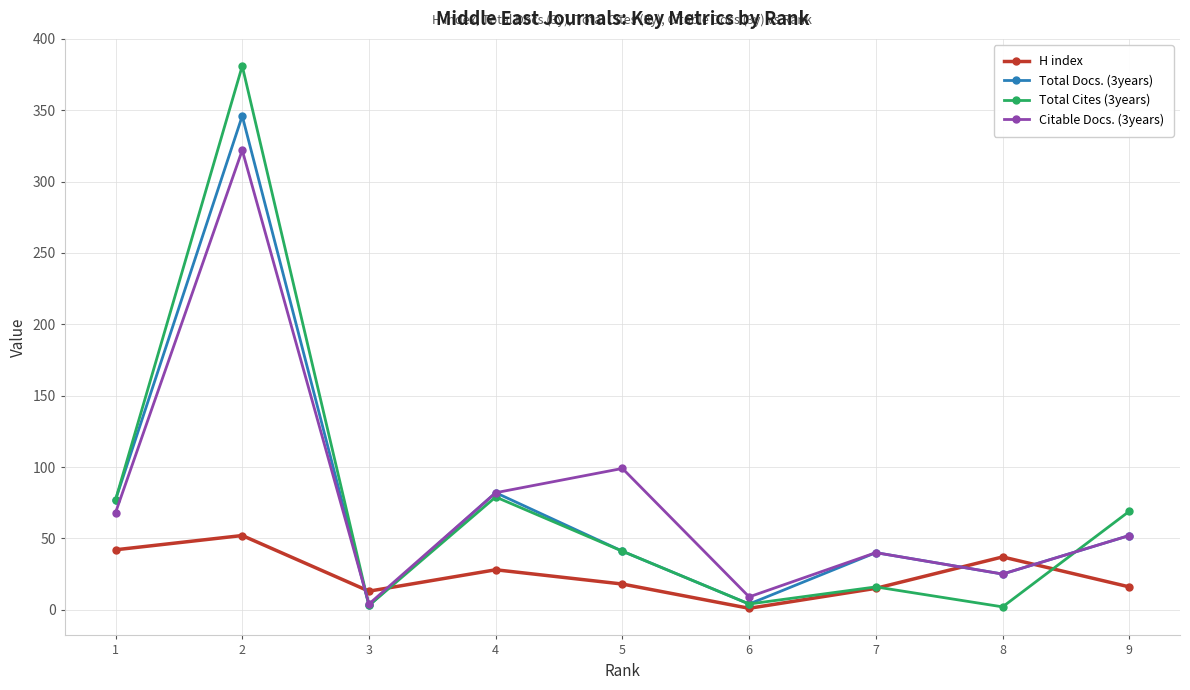

What is the maximum value shown in the chart?

381